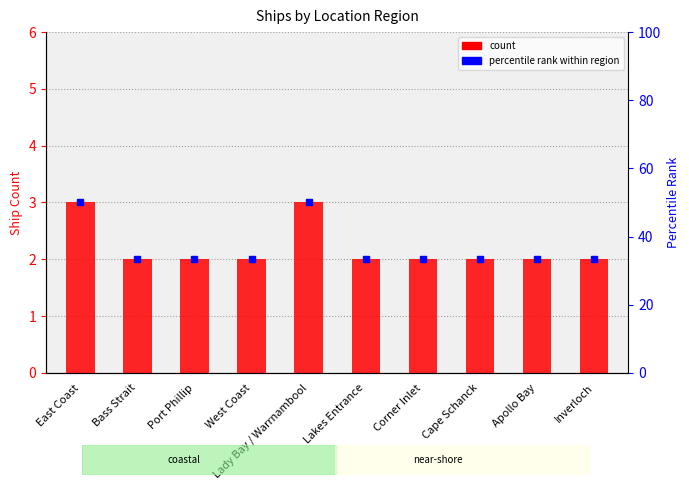

Which has a higher value, East Coast or Corner Inlet?

East Coast